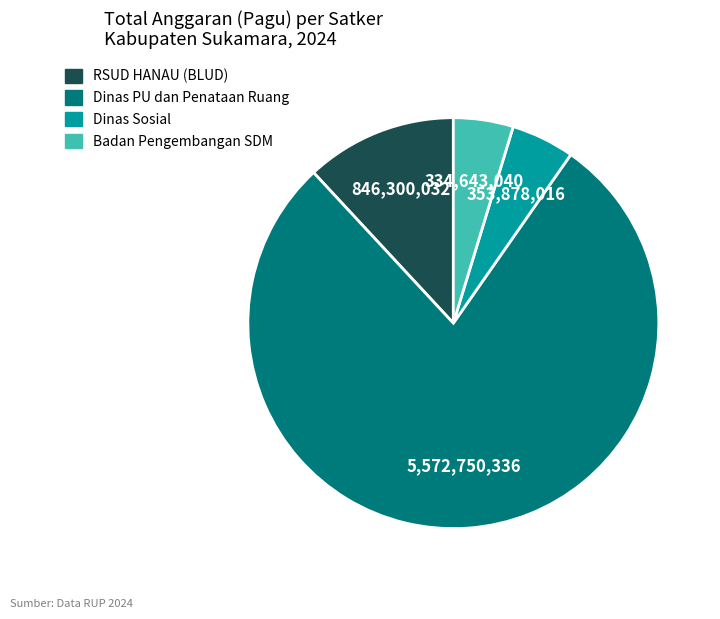

Does any single category account for the majority?

Yes